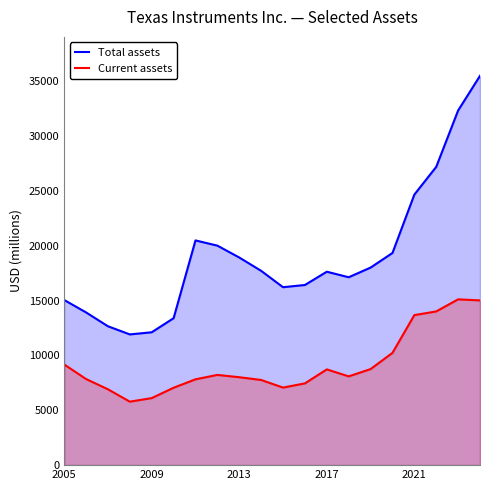

What is the difference between the maximum and second lowest values in the Total assets series?

23390